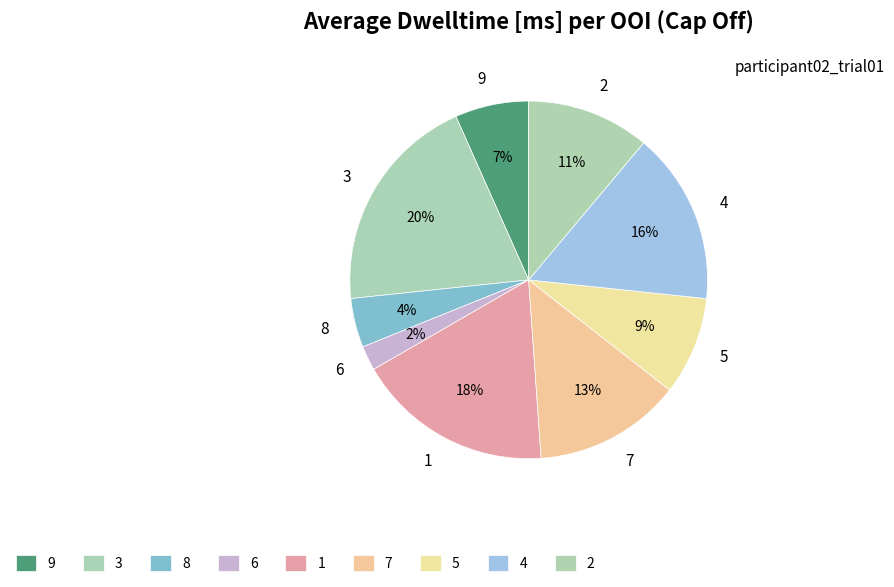

Which slice is the largest?

3